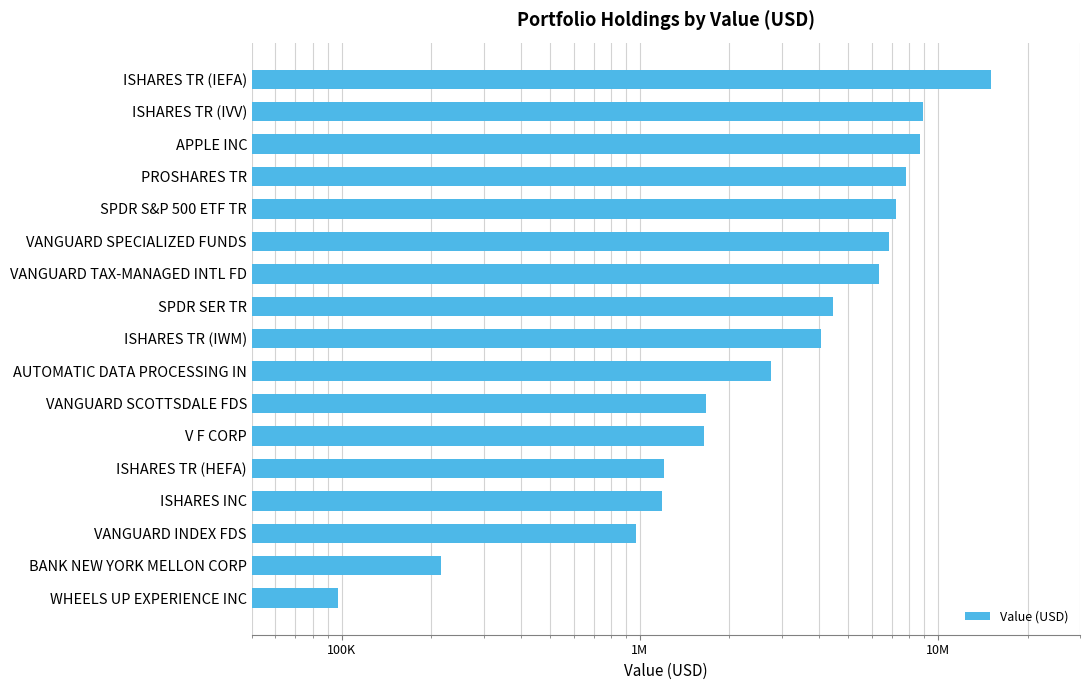

What is the difference between the maximum and minimum values?

14959000